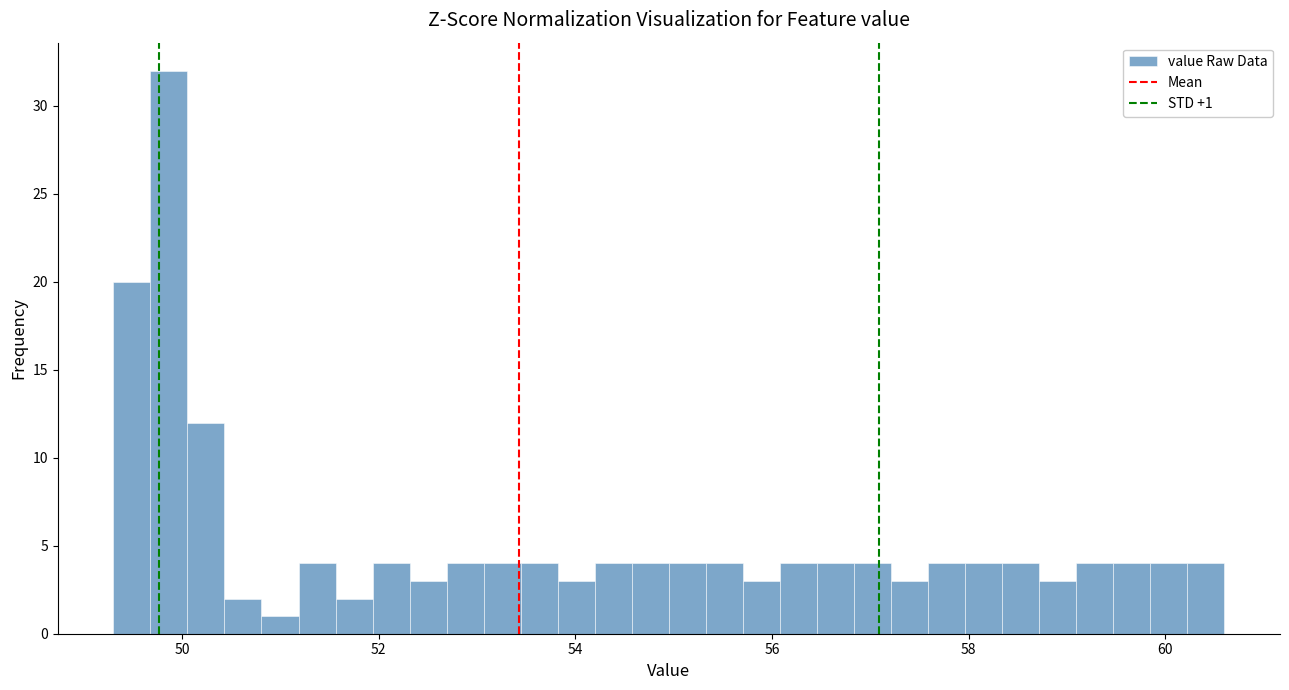

Read against the x-axis, roughly where is the centre of the tallest bar?

49.8